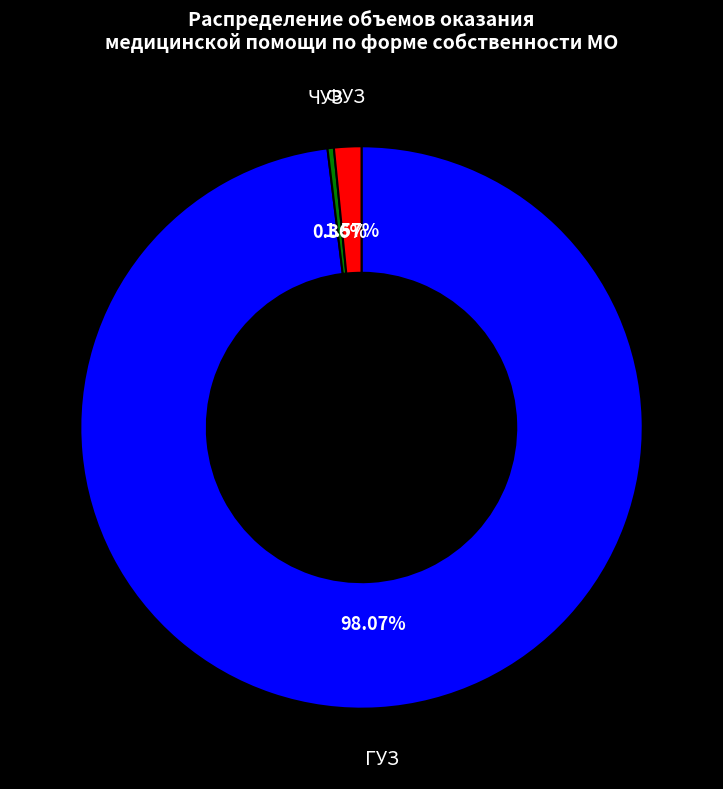

Is there a majority slice in this chart?

Yes